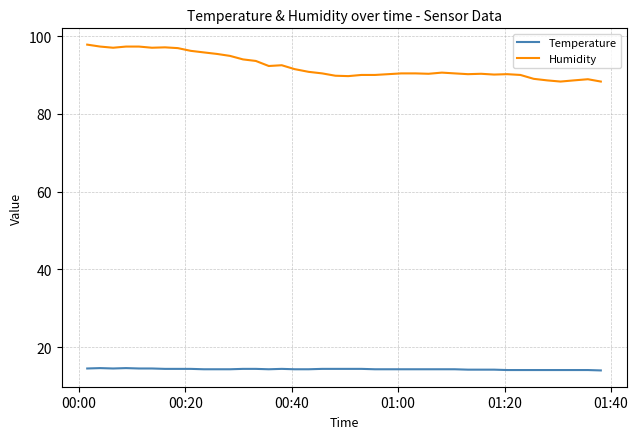

List the series in order of their peak value, lowest first.

Temperature, Humidity